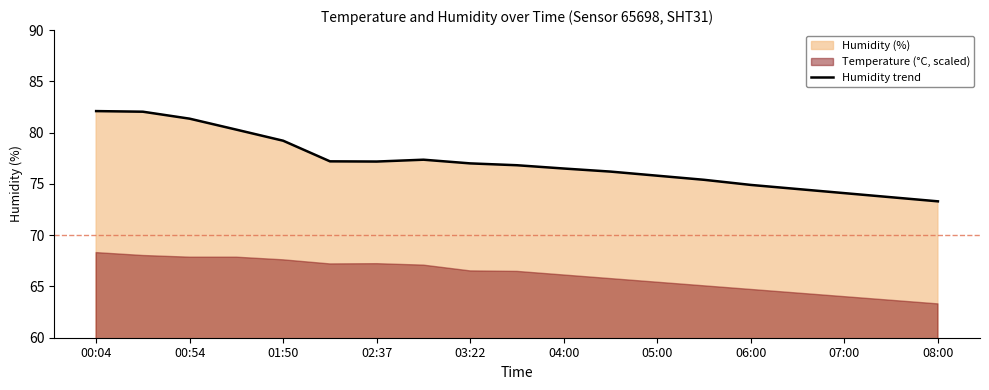

What is the difference between the values at 13 and 15?

0.9